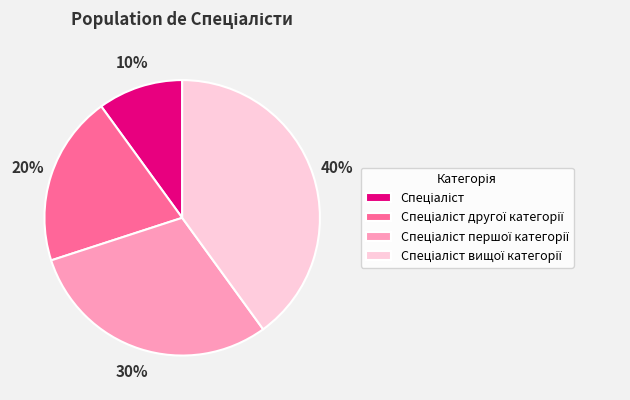

How many segments does this pie chart have?

4